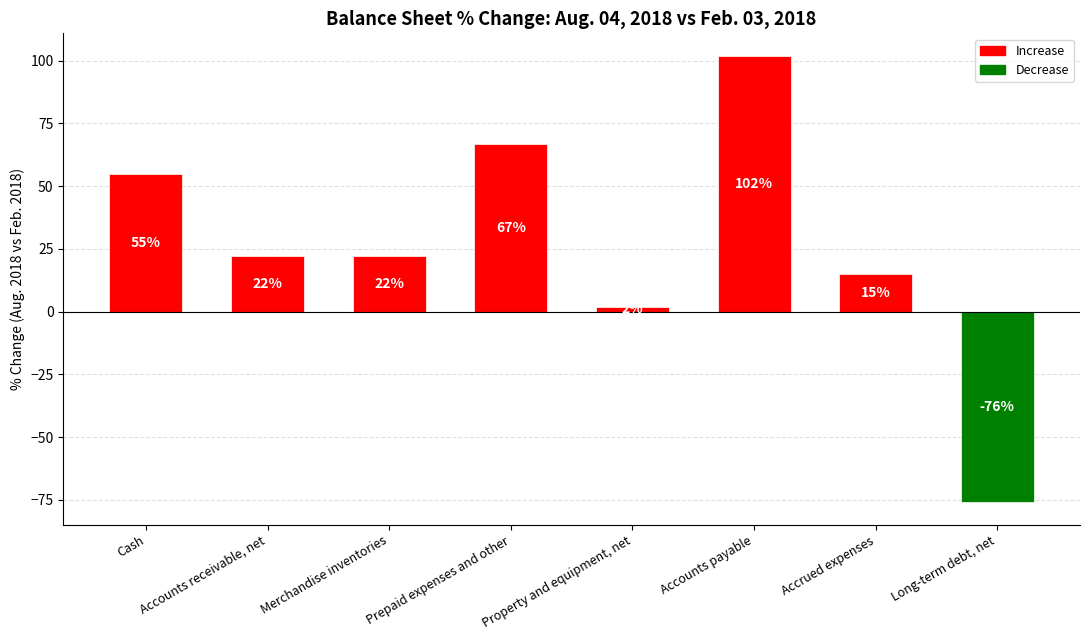

Where does the data first go above 22?

Cash